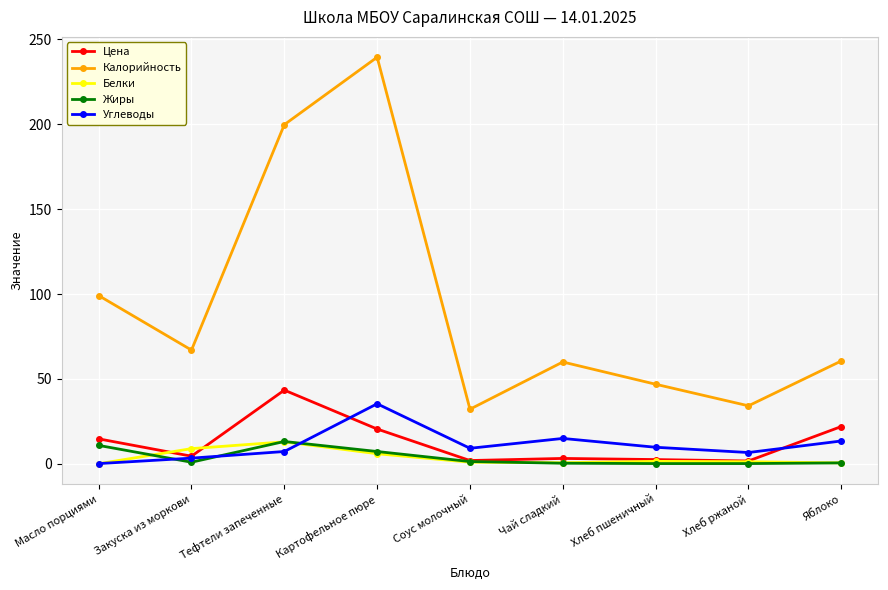

What position from the left is Яблоко?

9